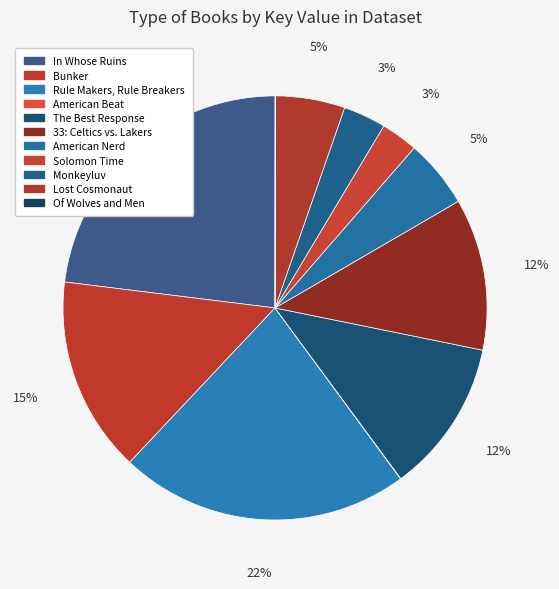

The Lost Cosmonaut slice represents 5% of the pie. True or false?

True